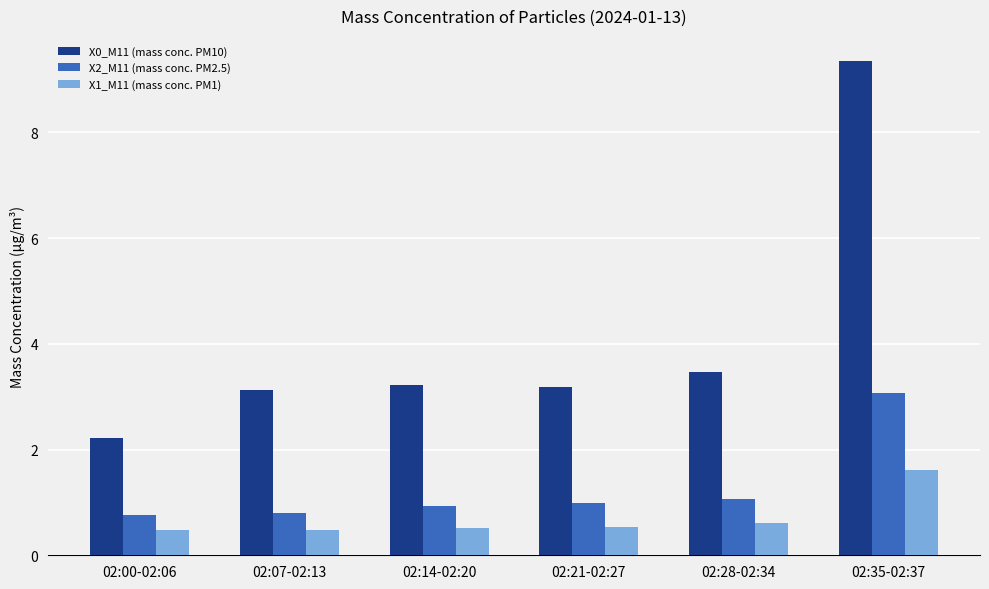

At 02:21-02:27, list the series in order from largest to smallest.

X0_M11 (mass conc. PM10), X2_M11 (mass conc. PM2.5), X1_M11 (mass conc. PM1)